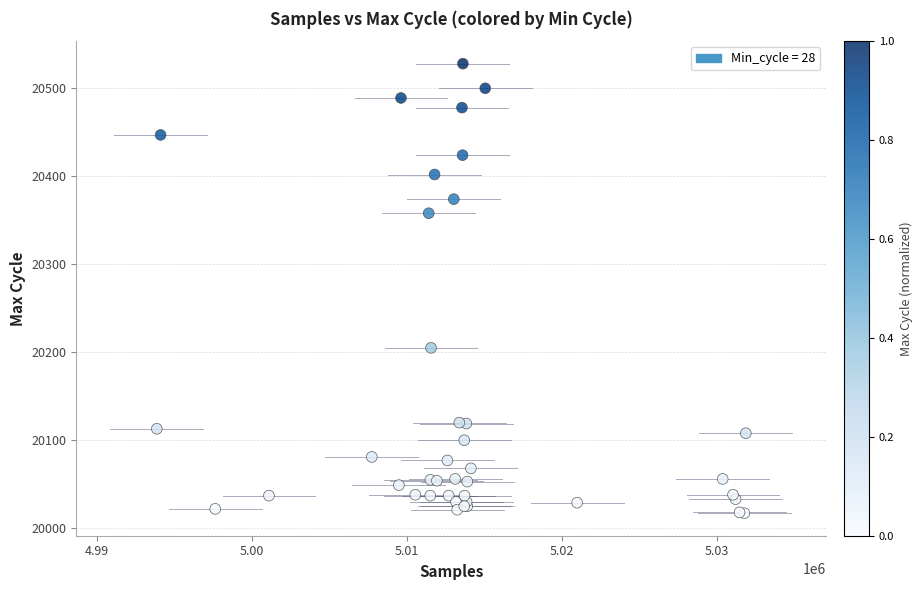

What Y value in the scatter plot is closest to 20272?

20205